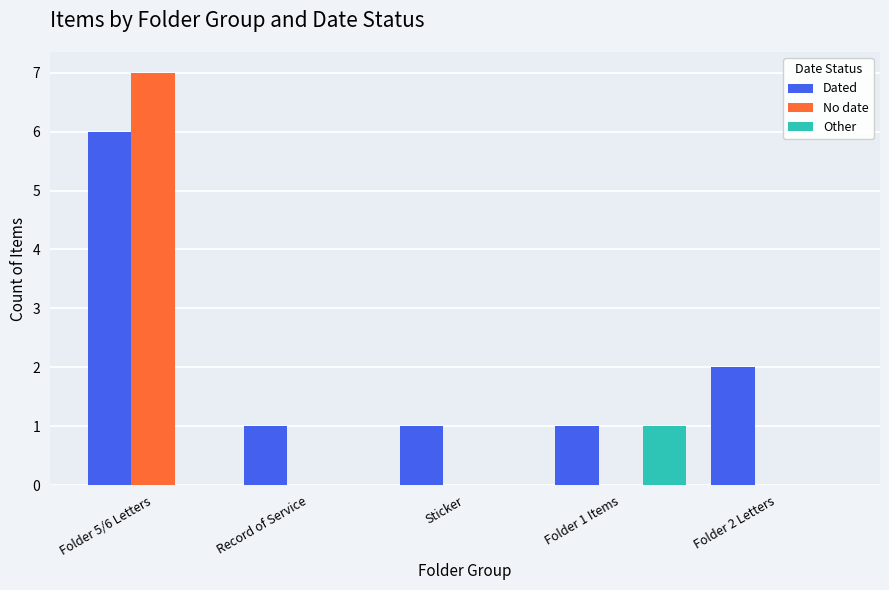

Where is Dated nearest to the value 3?

Folder 2 Letters